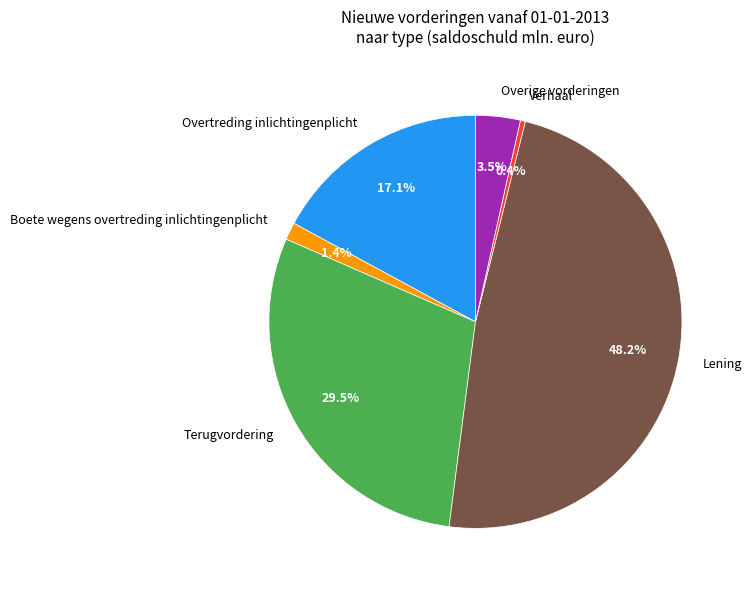

Which has a higher value, Lening or Terugvordering?

Lening